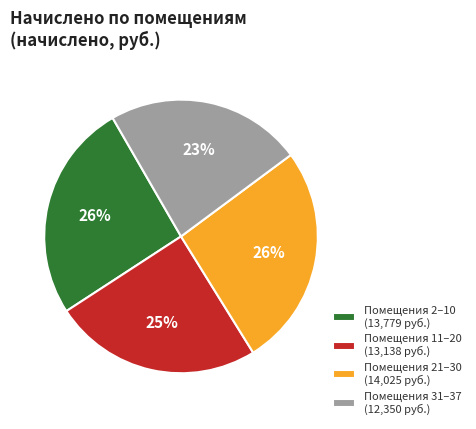

Do Помещения 31–37 (12,350 руб.) and Помещения 11–20 (13,138 руб.) together represent more than half of the pie?

No